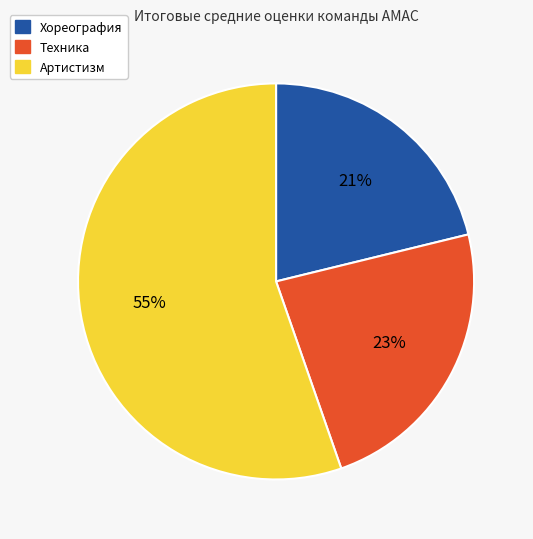

To the nearest percent, what percentage of the pie is Техника?

23%